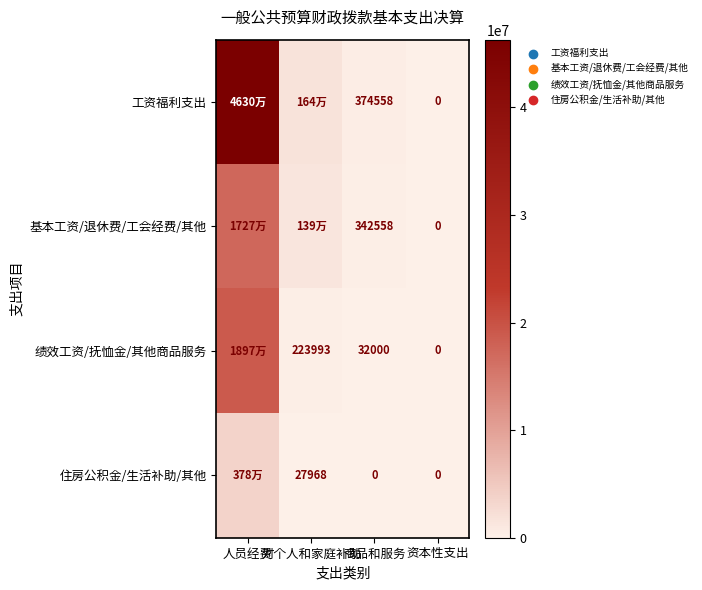

At 商品和服务, list the series in order from largest to smallest.

工资福利支出, 基本工资/退休费/工会经费/其他, 绩效工资/抚恤金/其他商品服务, 住房公积金/生活补助/其他